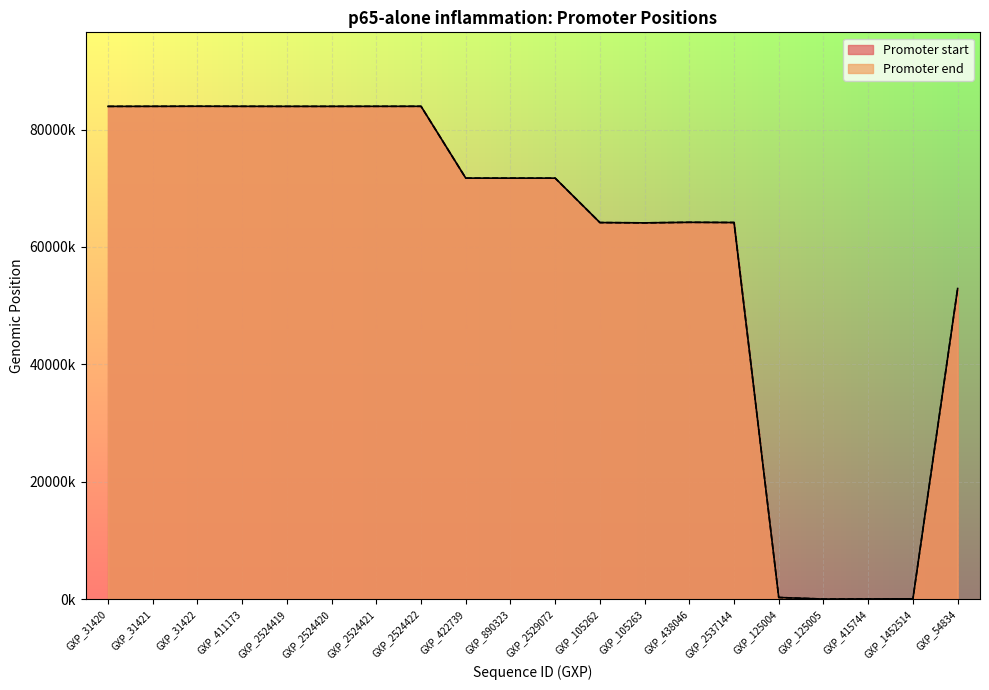

What is the value of the Promoter start point at the 2nd from the left?

83964775